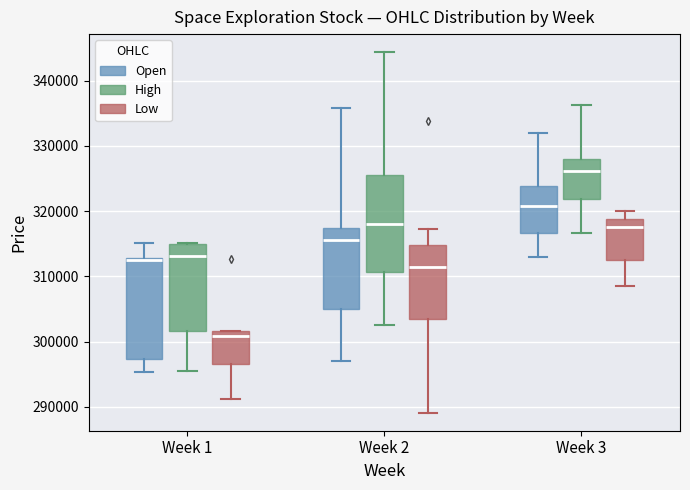

Reading left to right, transcribe this box plot: for each box, give where its median line is, the range the box spans, and where its two whiskers end, as read against the y-axis. The values are not printed on the chart, so give them approximately, as read against the axis.

Week 1 (Open): median 313000 (just below the box's upper edge), box 297000 to 313000, whiskers 295000 to 315000
Week 1 (High): median 313000, box 302000 to 315000, whiskers 295000 to 315000
Week 1 (Low): median 301000, box 297000 to 302000, whiskers 291000 to 302000
Week 2 (Open): median 316000, box 305000 to 317000, whiskers 297000 to 336000
Week 2 (High): median 318000, box 311000 to 326000, whiskers 302000 to 344000
Week 2 (Low): median 311000, box 303000 to 315000, whiskers 289000 to 317000
Week 3 (Open): median 321000, box 317000 to 324000, whiskers 313000 to 332000
Week 3 (High): median 326000, box 322000 to 328000, whiskers 317000 to 336000
Week 3 (Low): median 318000, box 313000 to 319000, whiskers 308000 to 320000